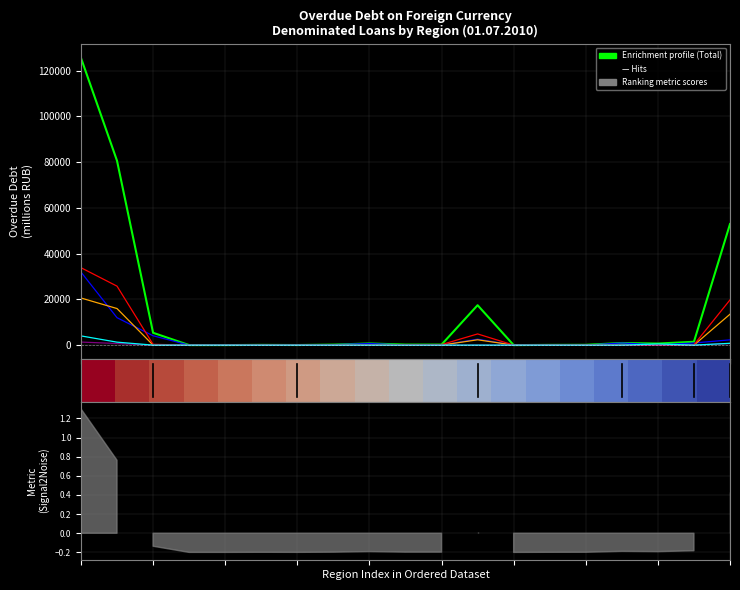

Is it true that transport_and_communications equals -12747 at 16?

False